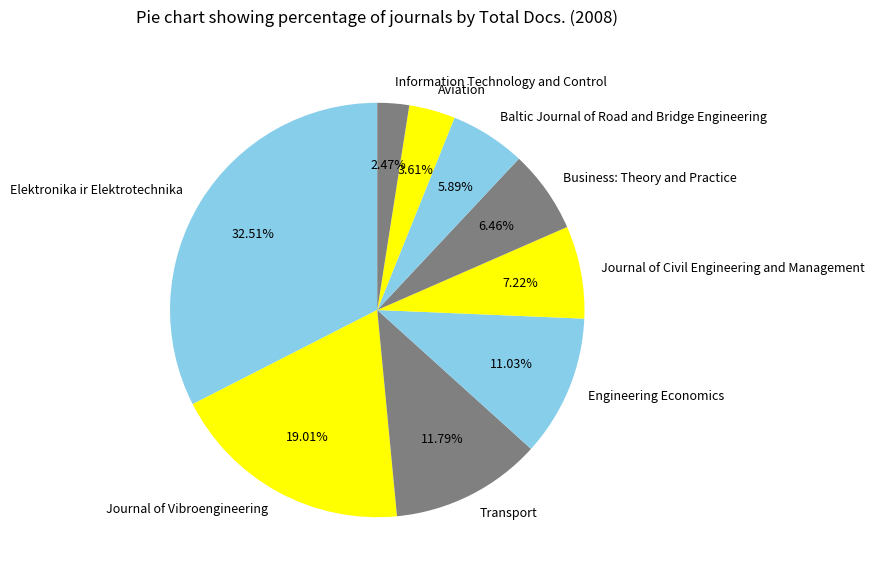

Which slice is the largest?

Elektronika ir Elektrotechnika